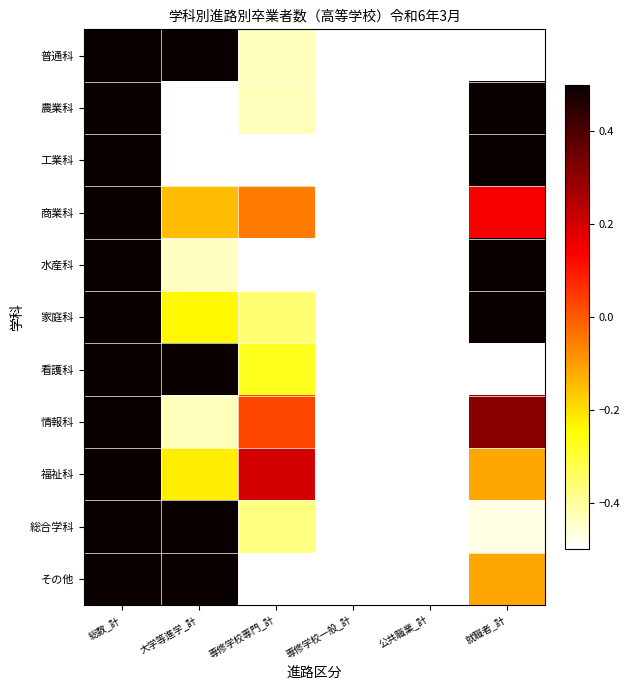

Rank the series at 就職者_計 from lowest to highest value.

看護科, 普通科, 総合学科, その他, 福祉科, 商業科, 情報科, 家庭科, 農業科, 工業科, 水産科